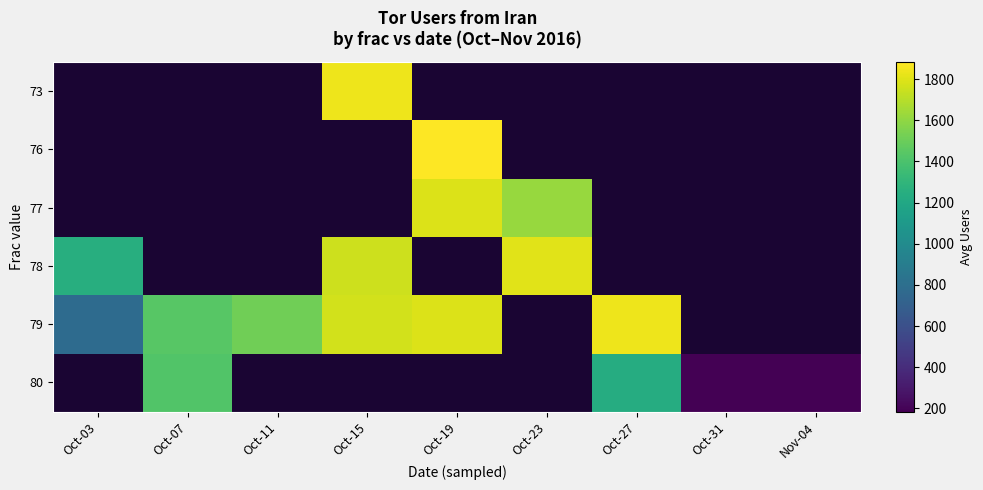

What is the greatest value displayed?

1883.0